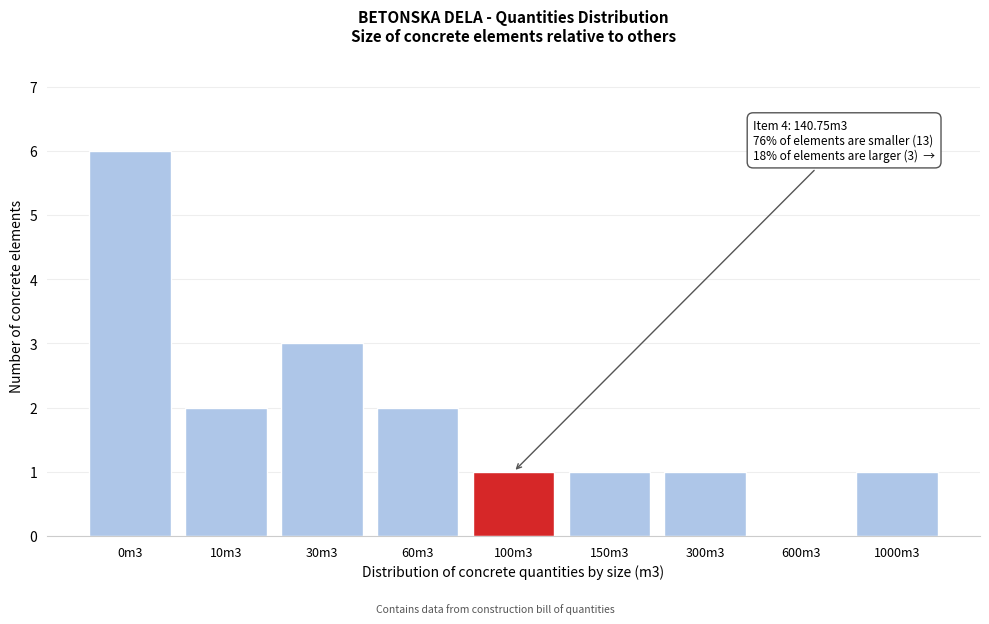

Reading left to right, list all the values displayed in this chart.

0m3=6	10m3=2	30m3=3	60m3=2	100m3=1	150m3=1	300m3=1	600m3=0	1000m3=1